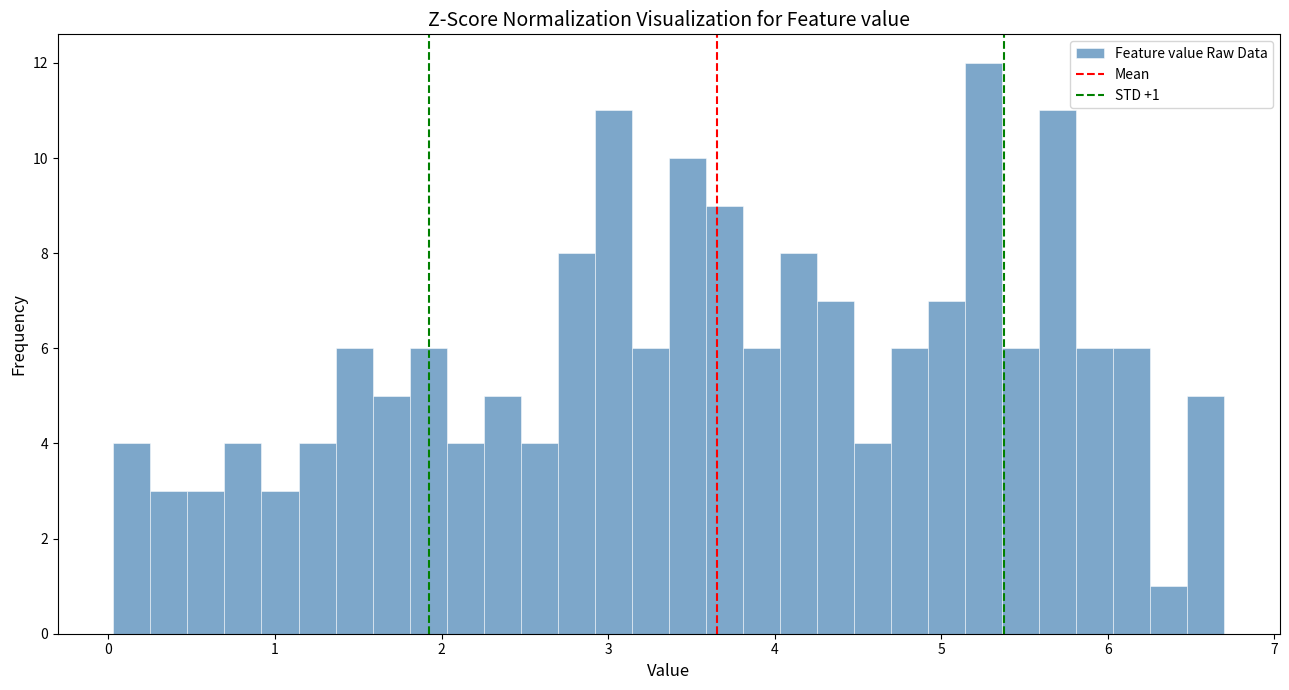

Read against the x-axis, roughly where is the centre of the tallest bar?

5.3